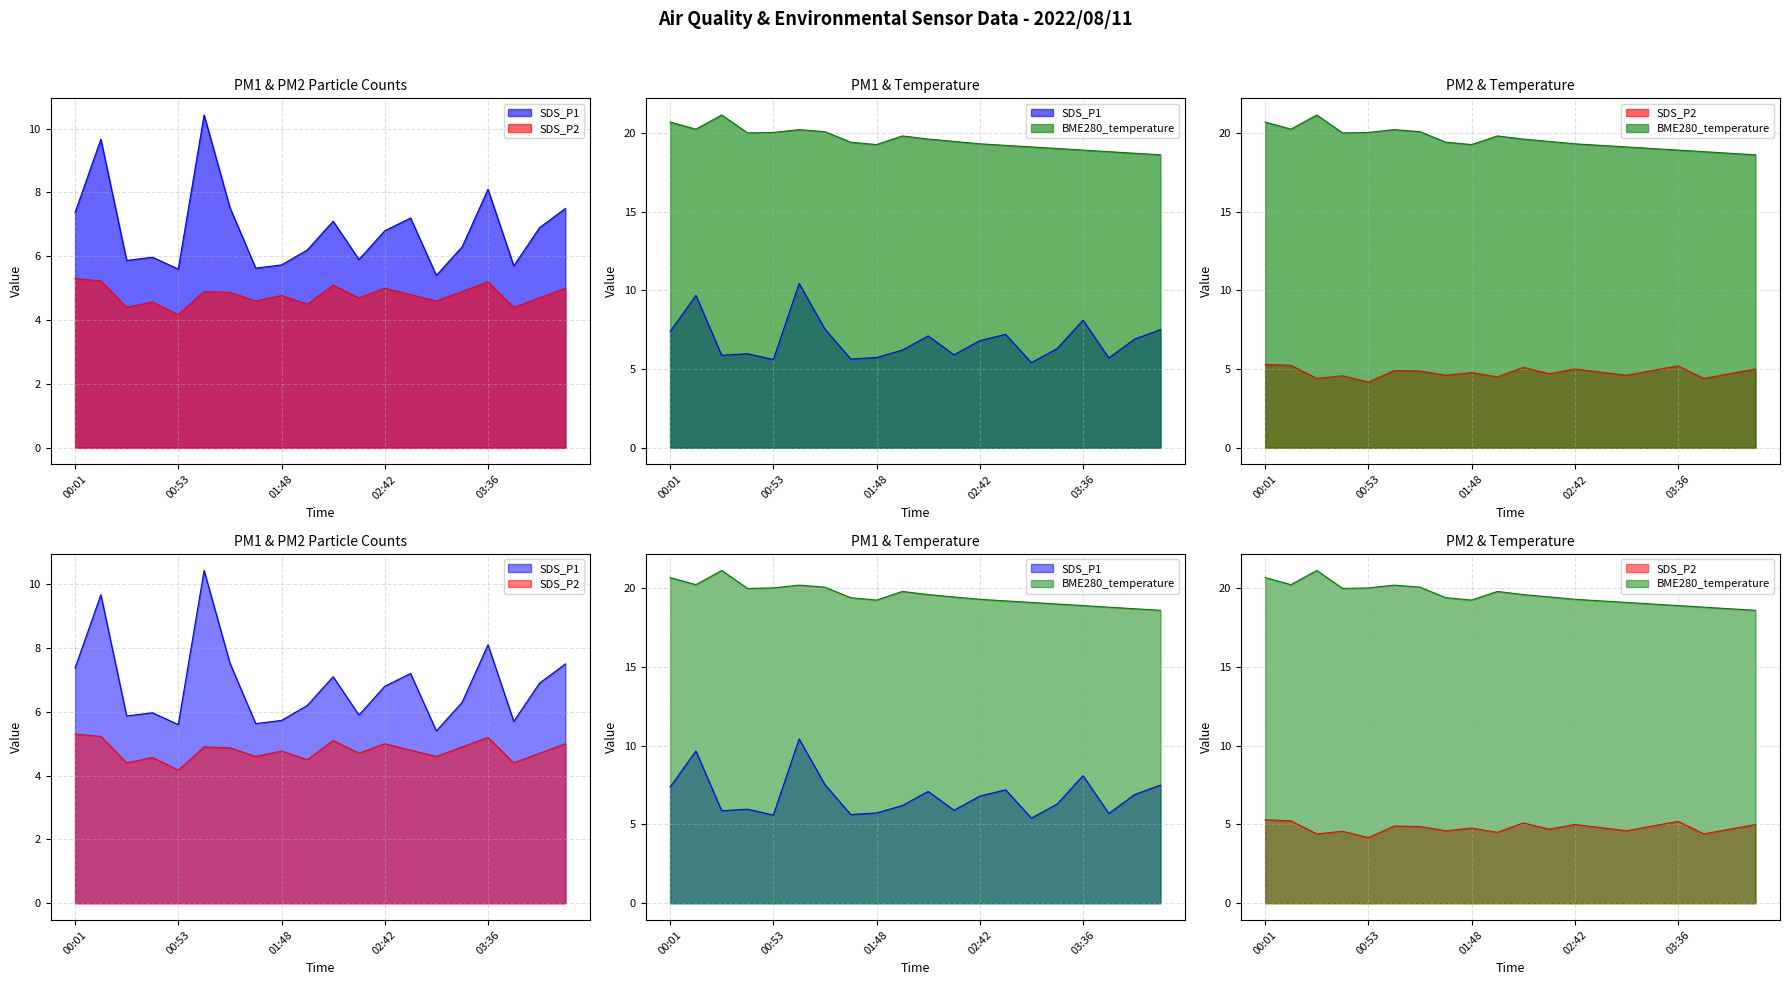

Does the chart display data point markers on the line(s)?

No